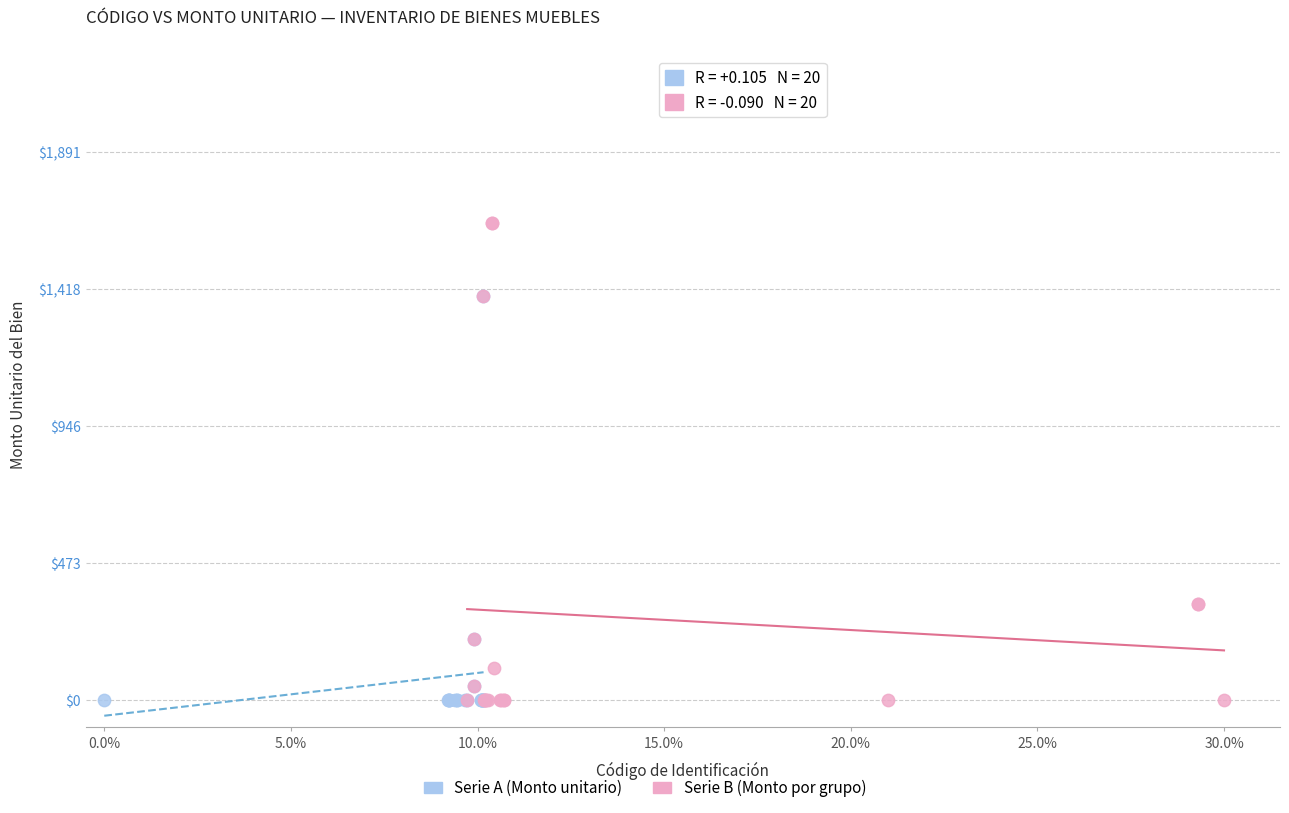

Which series has the widest spread of Y values?

Serie B (Monto por grupo)